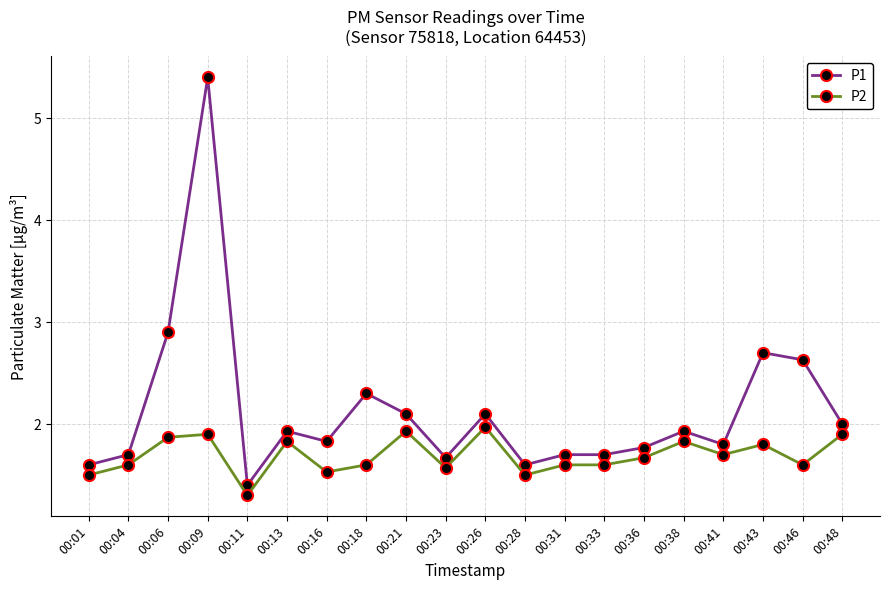

True or false: P2 and P1 intersect in this chart.

False